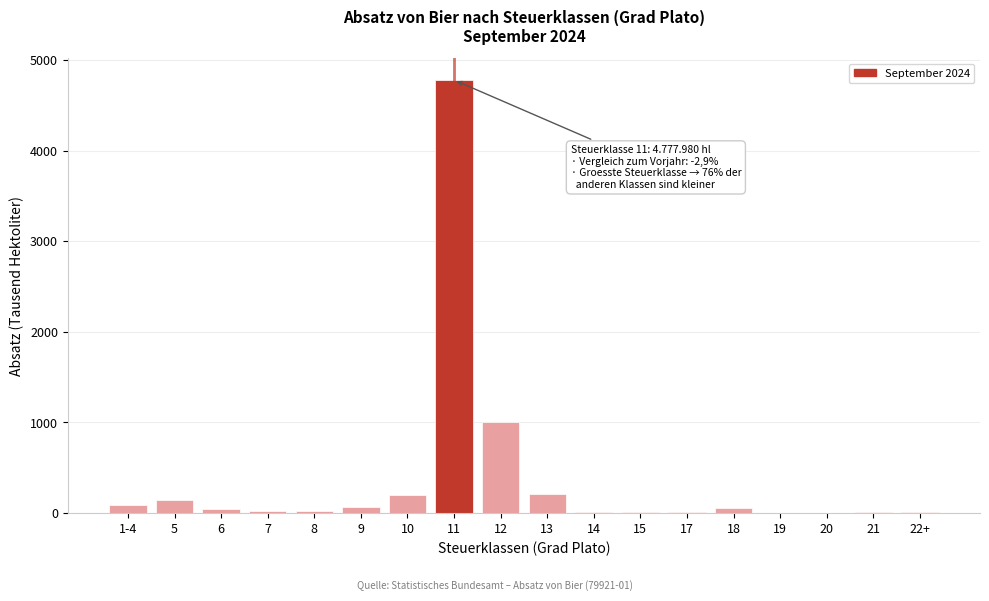

What is the sum of all values?

6680.3